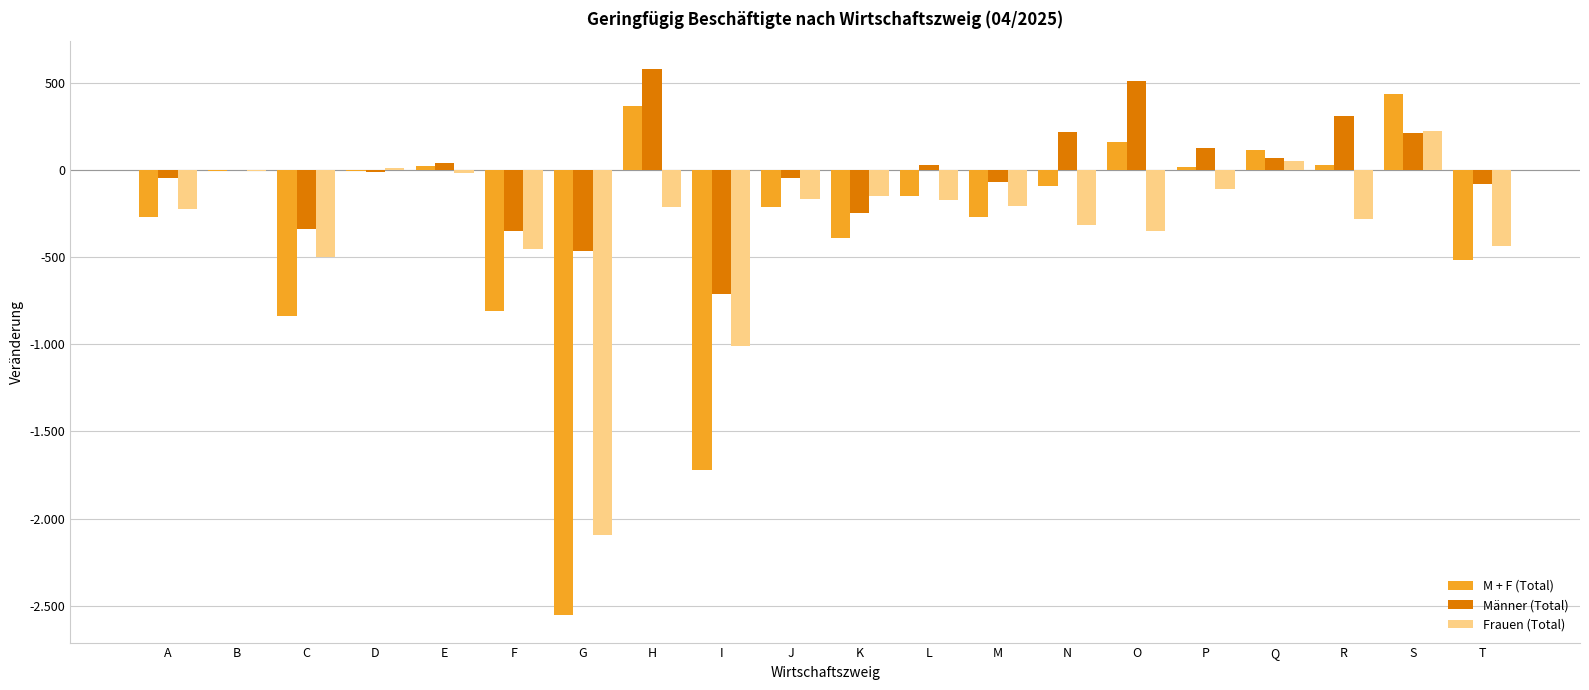

What is the sum of the M + F (Total) values at N and A?

-365